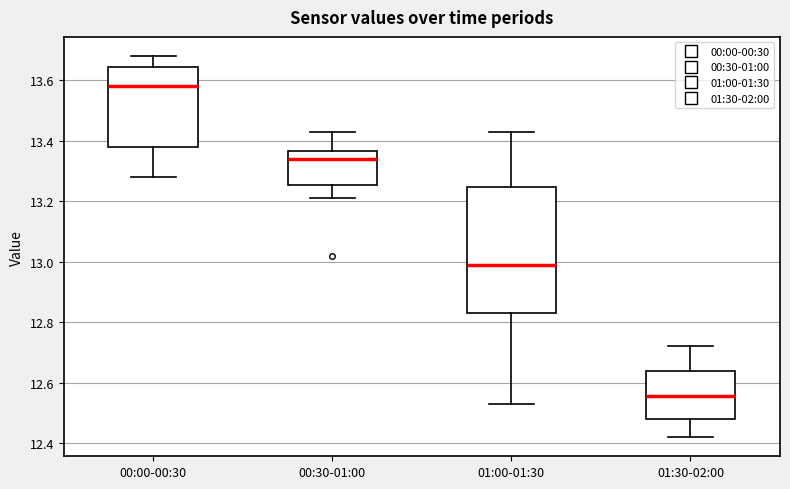

Reading left to right, read every box against the y-axis: the position of its median line, the range the box covers, and the ends of its whiskers. The values are not printed on the chart, so give them approximately, as read against the axis.

00:00-00:30: median 13.58, box 13.38 to 13.64, whiskers 13.28 to 13.68
00:30-01:00: median 13.34, box 13.26 to 13.36, whiskers 13.22 to 13.44
01:00-01:30: median 13.00, box 12.84 to 13.24, whiskers 12.54 to 13.44
01:30-02:00: median 12.56, box 12.48 to 12.64, whiskers 12.42 to 12.72